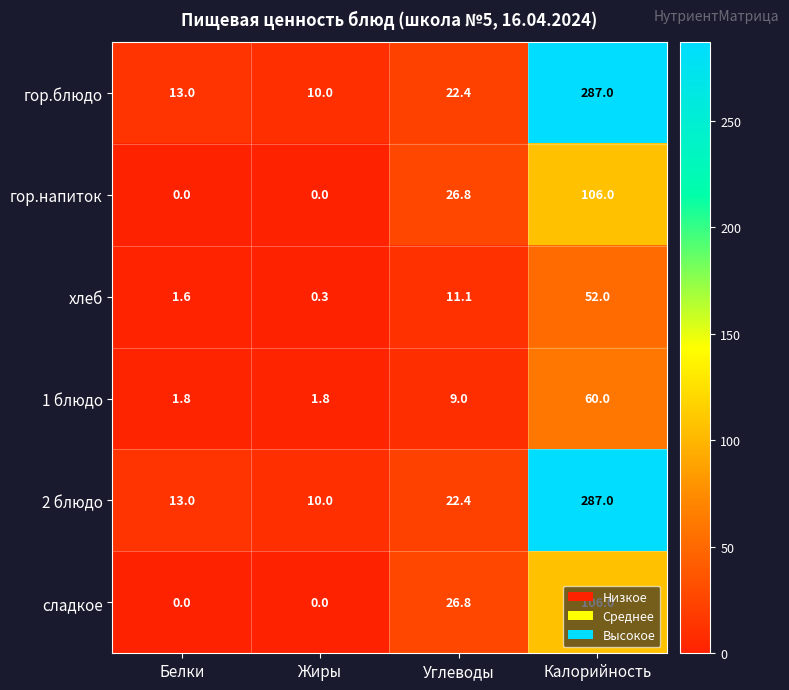

Count the number of data series in this chart.

6